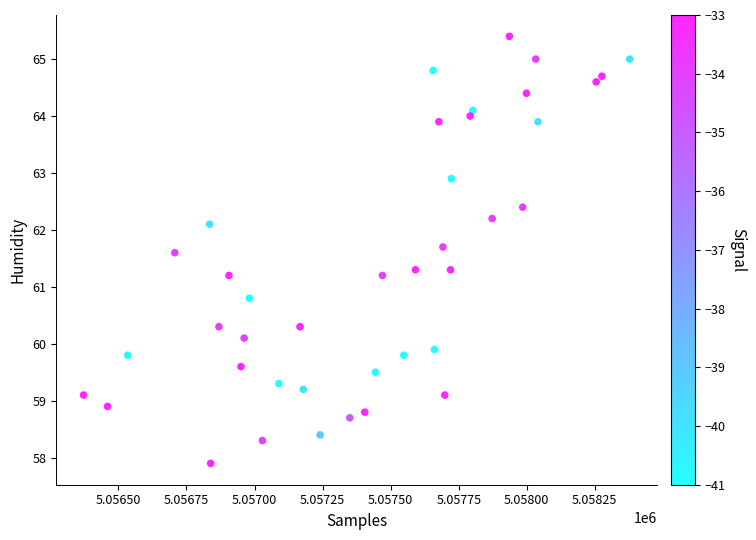

What is the range of Y values (max minus min)?

7.5